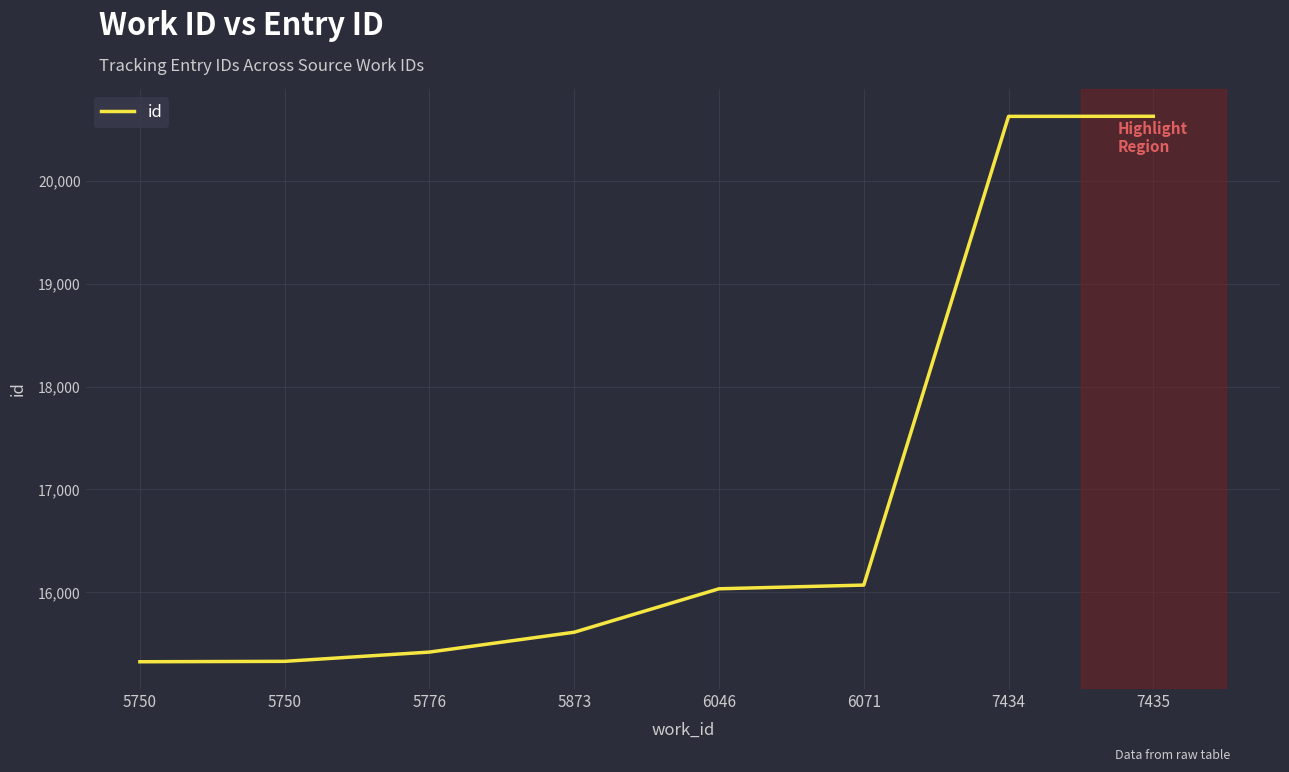

Count the number of categories in the chart.

8